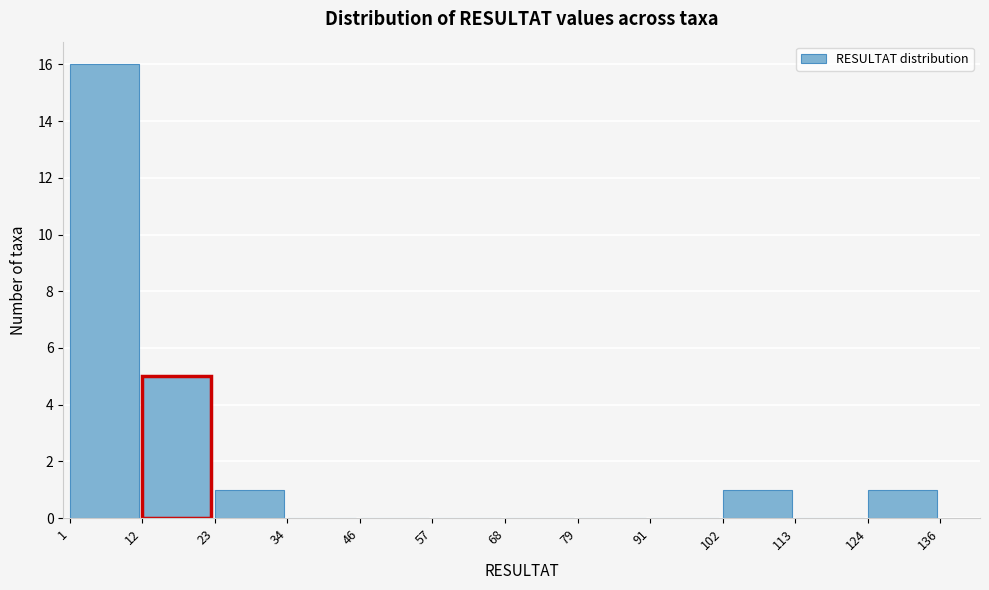

Reading left to right, transcribe this chart: for each bar, give the range it covers on the x-axis and its height. The values are not printed on the chart, so give them approximately, as read against the axis.

1 to 12: 16
12 to 23: 5
23 to 34: 1
34 to 46: 0
46 to 57: 0
57 to 68: 0
68 to 79: 0
79 to 91: 0
91 to 102: 0
102 to 113: 1
113 to 124: 0
124 to 136: 1